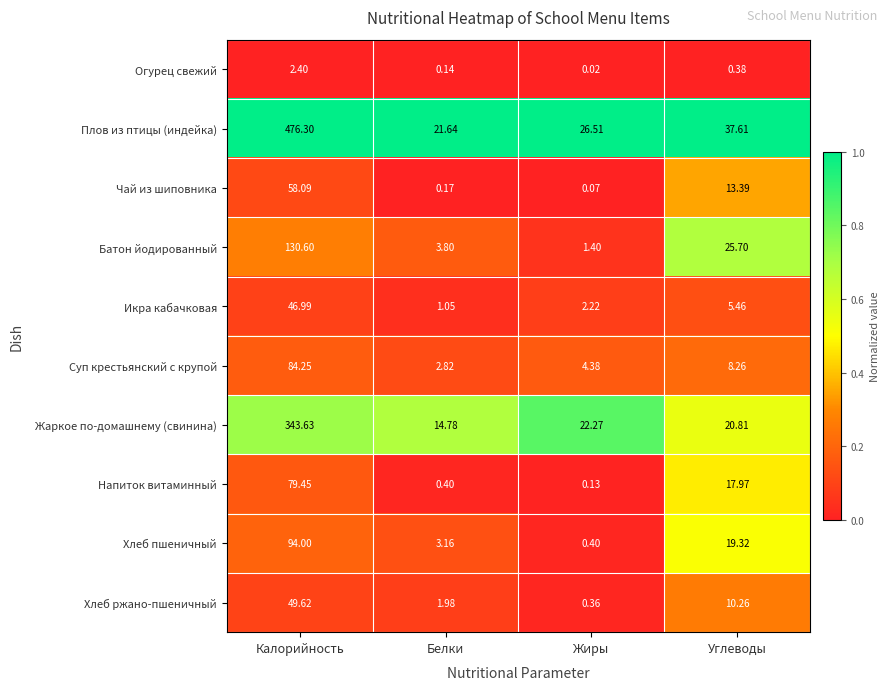

List the series in order of their peak value, highest first.

Плов из птицы (индейка), Жаркое по-домашнему (свинина), Батон йодированный, Хлеб пшеничный, Суп крестьянский с крупой, Напиток витаминный, Чай из шиповника, Хлеб ржано-пшеничный, Икра кабачковая, Огурец свежий